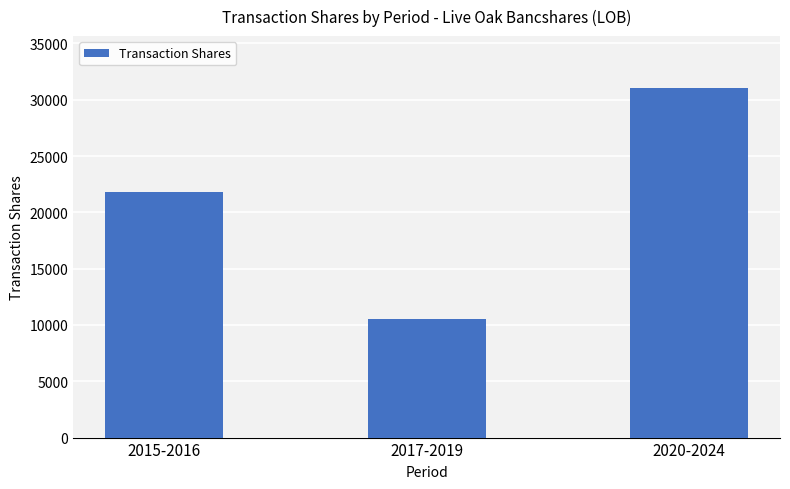

What is the maximum value shown in the chart?

31004